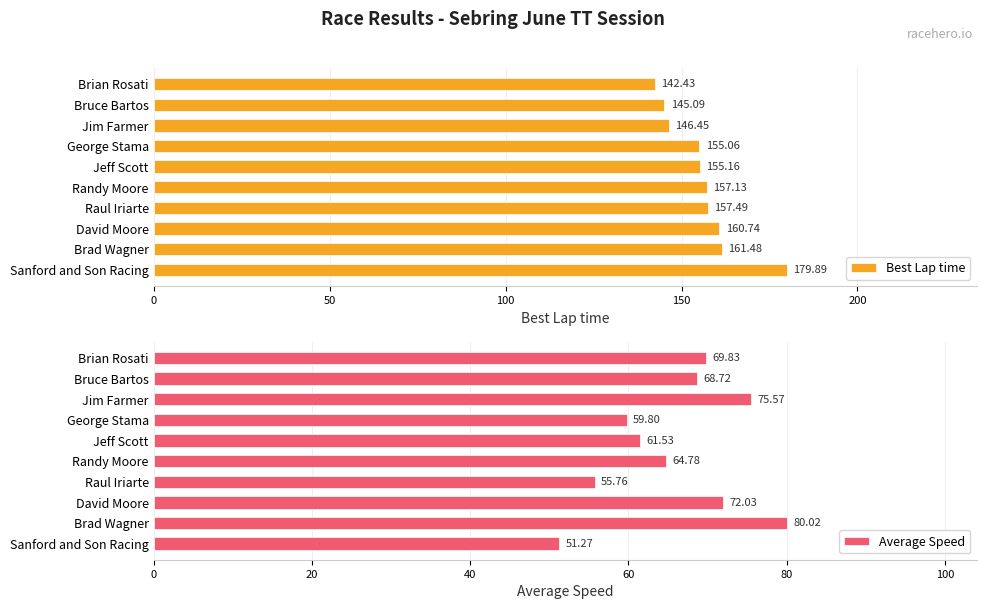

What is the average value of the Average Speed series?

65.9